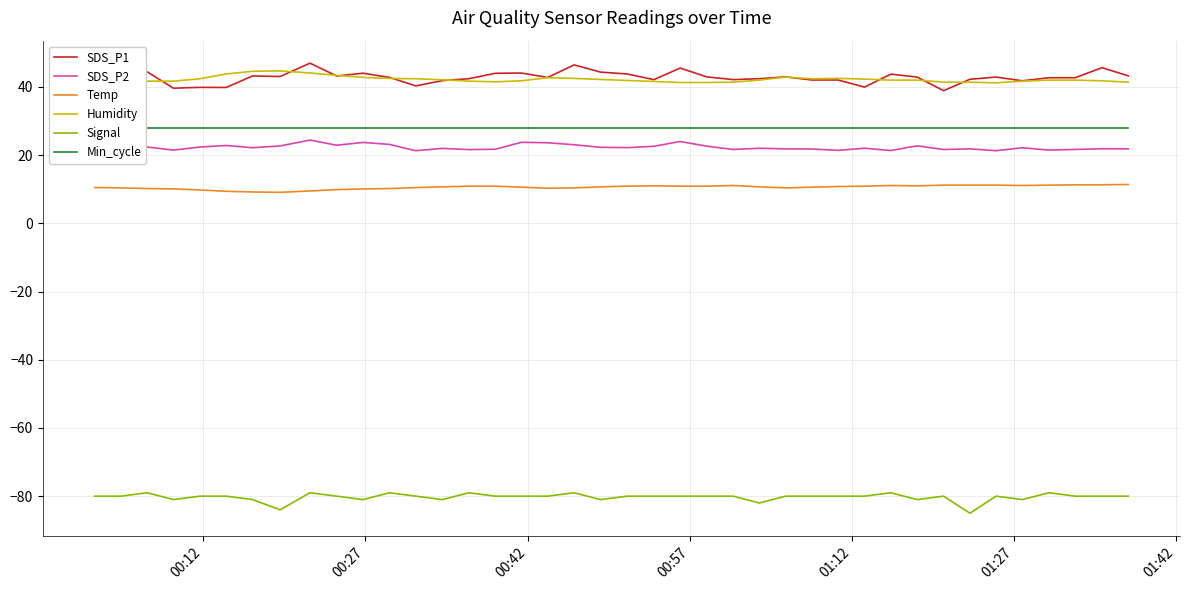

True or false: SDS_P1 and Signal cross at least once.

False